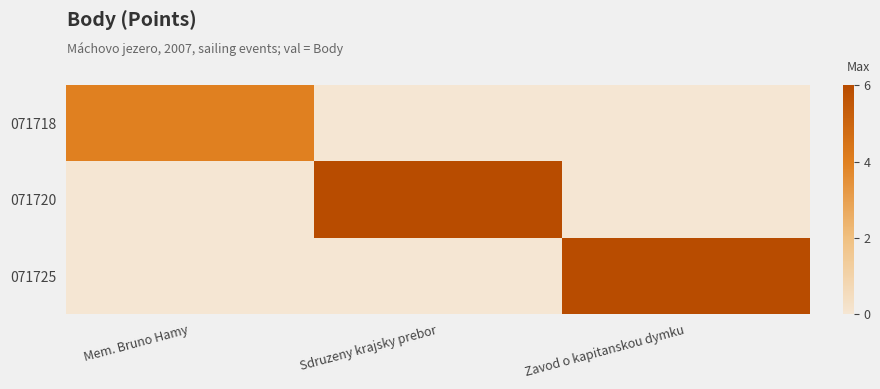

Reading left to right, list all the values displayed in this chart.

071718: Mem. Bruno Hamy=4	Sdruzeny krajsky prebor=0	Zavod o kapitanskou dymku=0
071720: Mem. Bruno Hamy=0	Sdruzeny krajsky prebor=6	Zavod o kapitanskou dymku=0
071725: Mem. Bruno Hamy=0	Sdruzeny krajsky prebor=0	Zavod o kapitanskou dymku=6